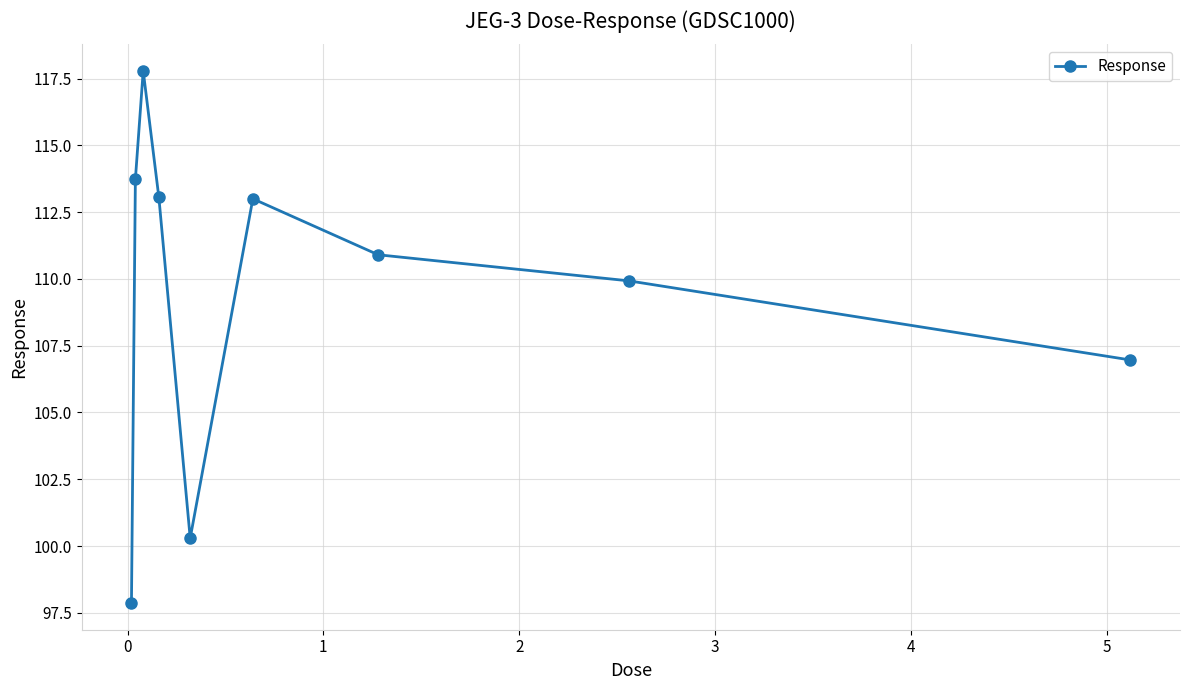

What is the maximum value shown in the chart?

117.8